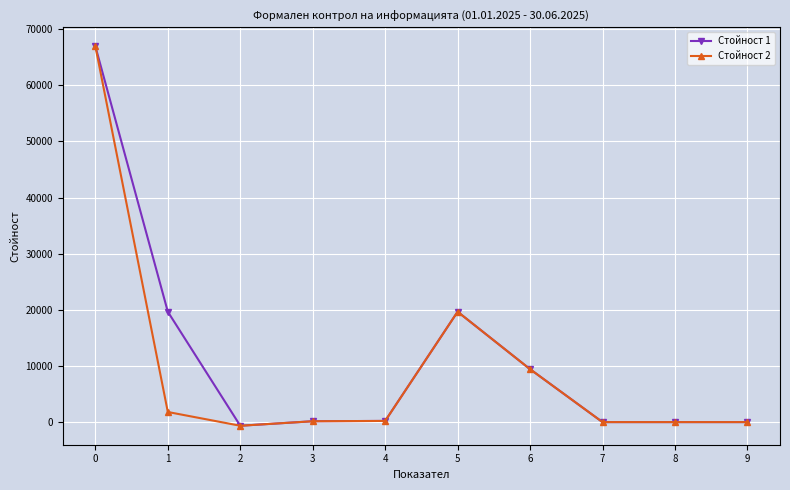

Which category has the lowest value across all series?

2